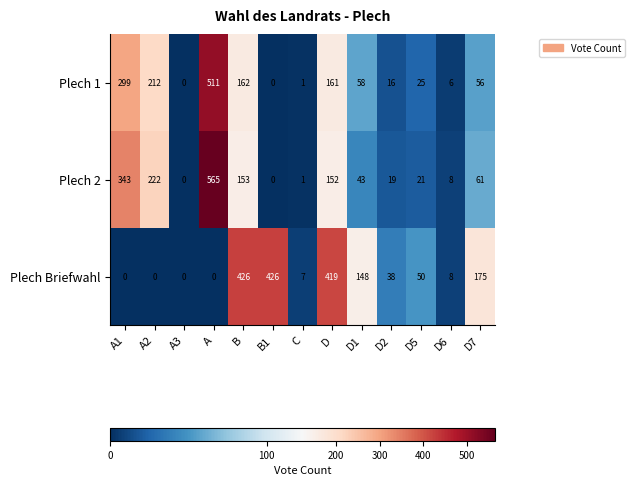

Which label corresponds to the largest value in the chart?

A